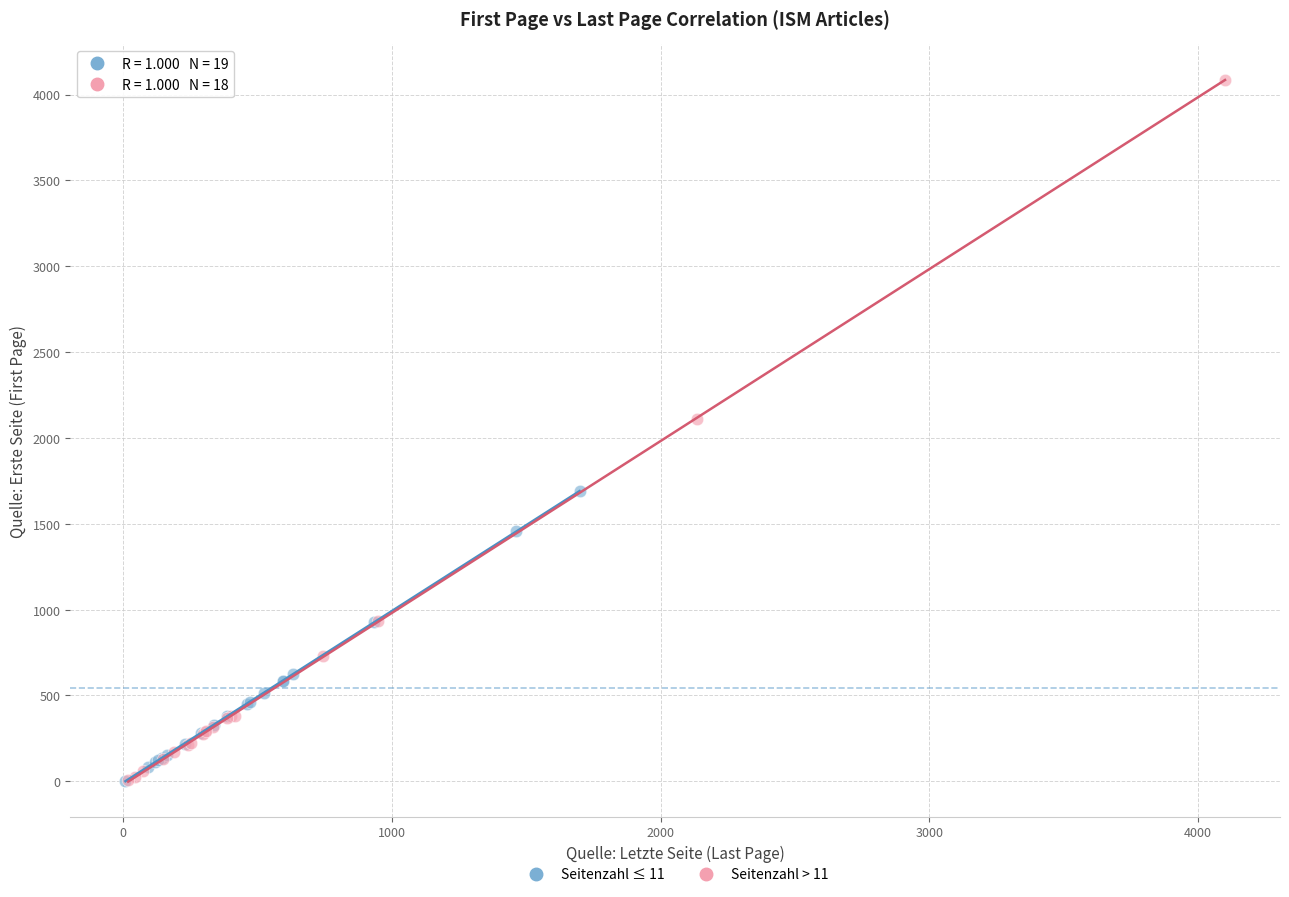

What are all the series names shown in the legend?

Seitenzahl ≤ 11, Seitenzahl > 11